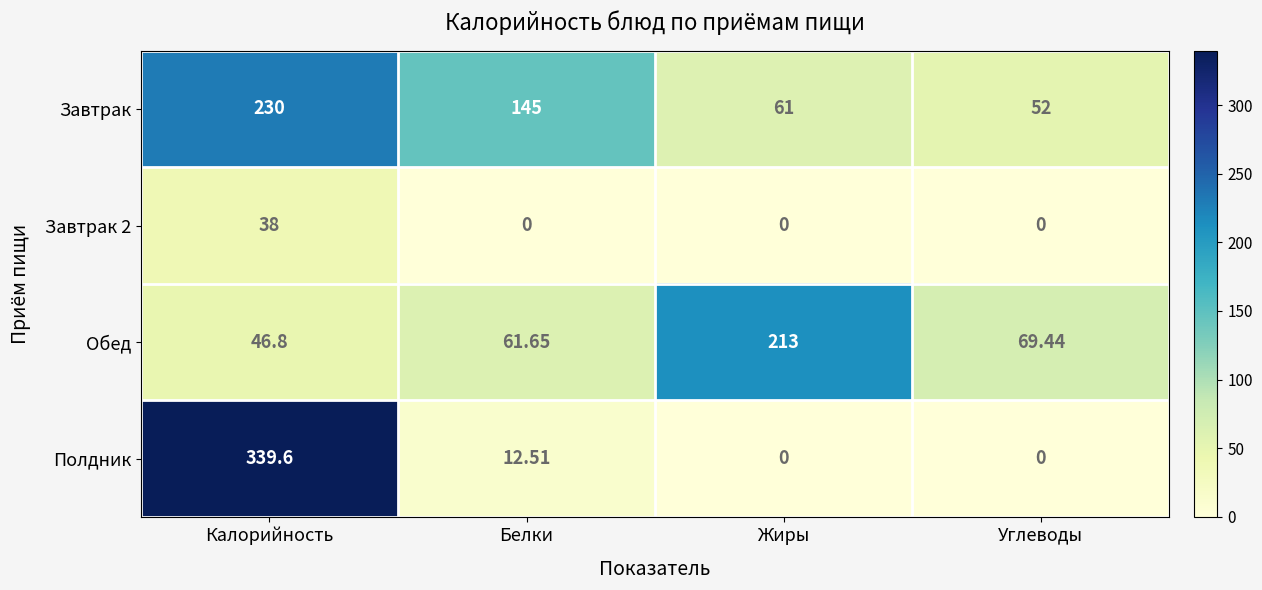

Rank the series by their maximum value, from lowest to highest.

Завтрак 2, Обед, Завтрак, Полдник